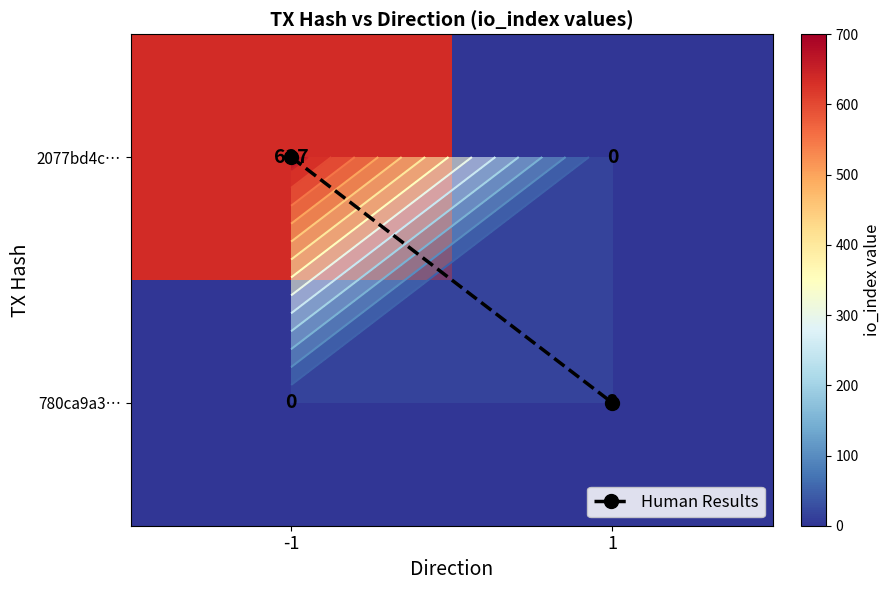

How many values in 780ca9a3… are above zero?

1